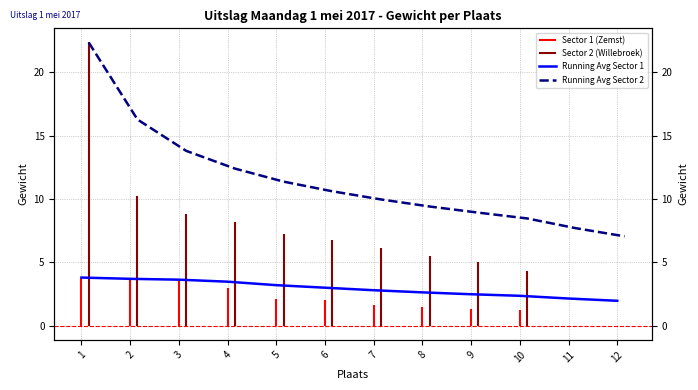

Rank the categories by value from lowest to highest.

12, 11, 10, 9, 8, 7, 6, 5, 4, 3, 2, 1